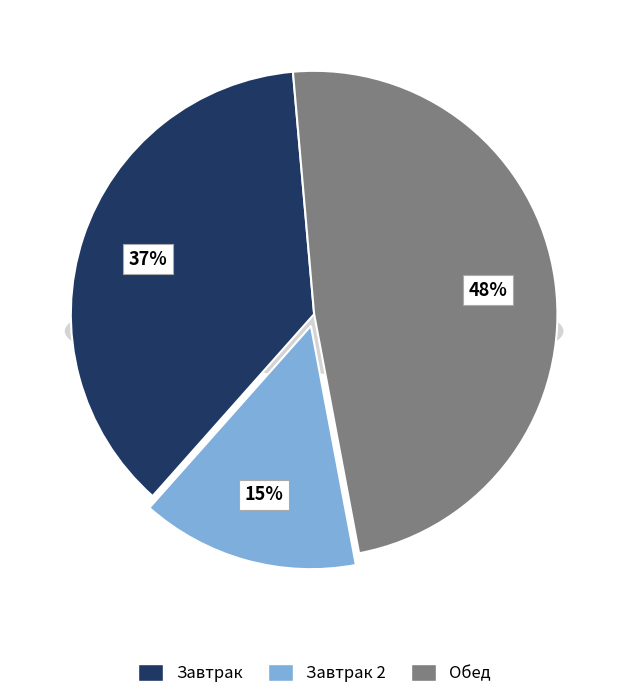

Is it true that Масло сливочное is 18% of the pie?

False